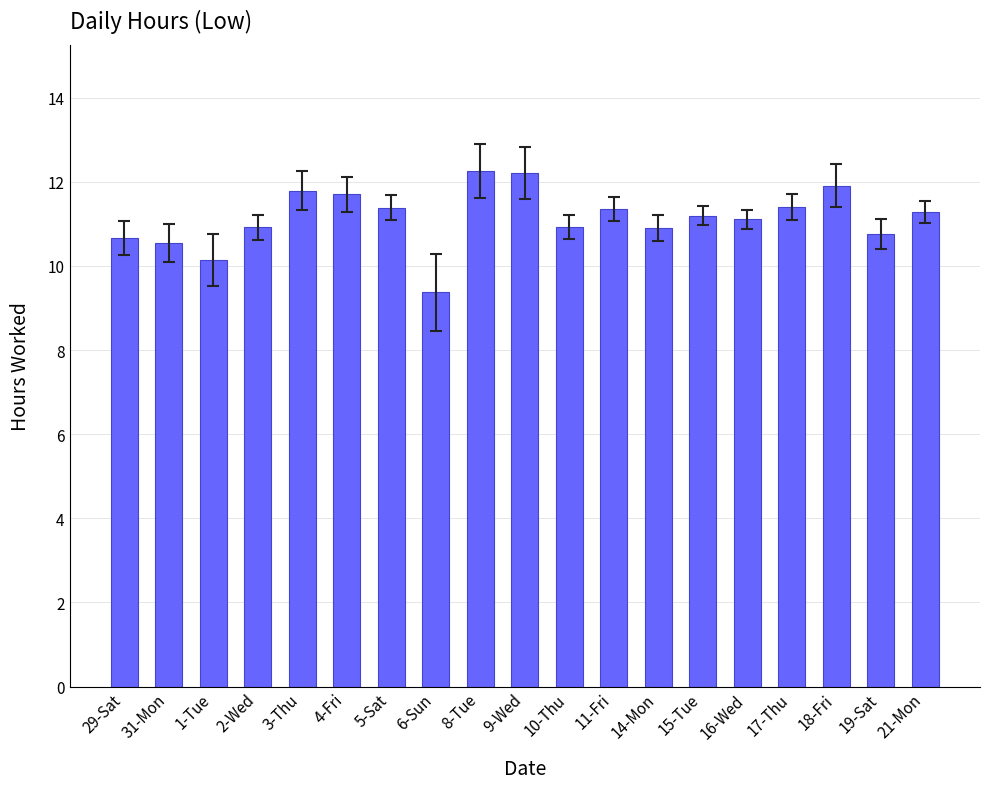

What is the average value?

11.2